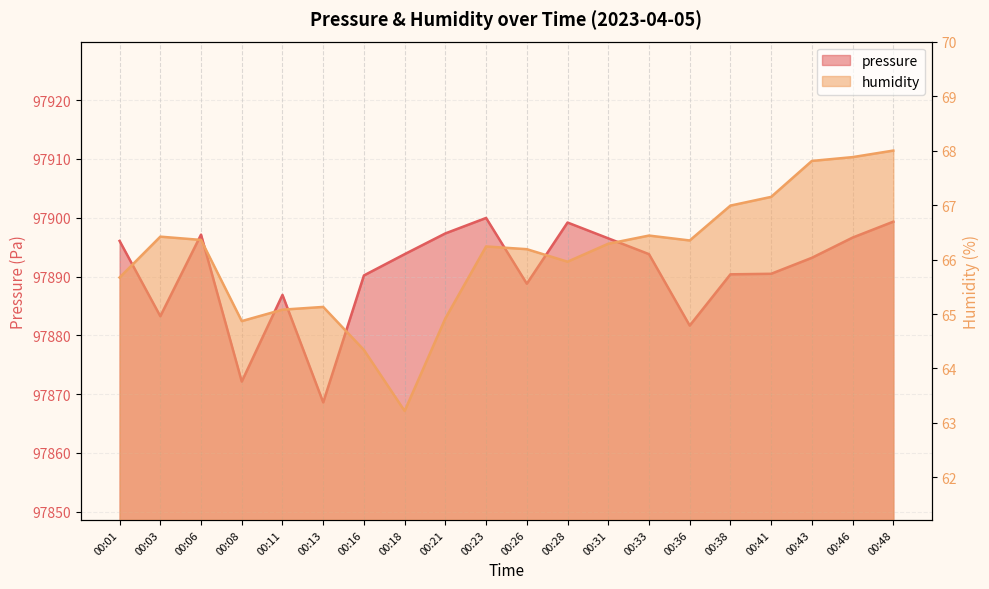

What are all the series names shown in the legend?

pressure, humidity